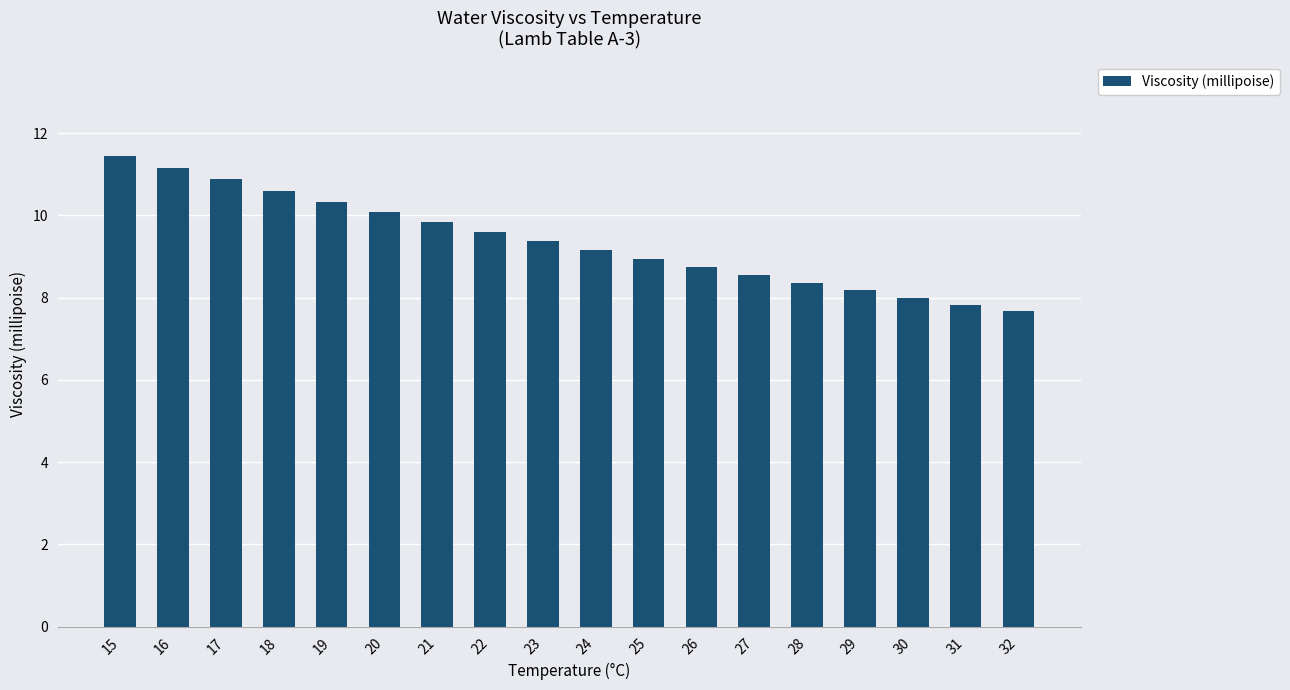

What is the difference between the values at 29 and 32?

0.5